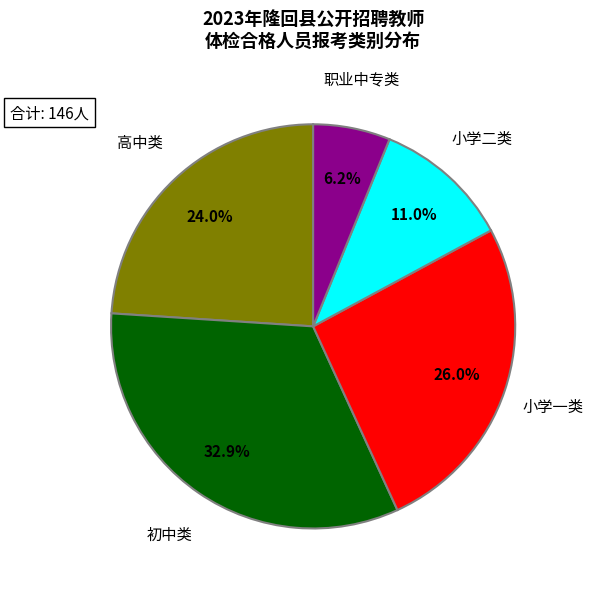

What percentage is NOT represented by 职业中专类?

93.8%